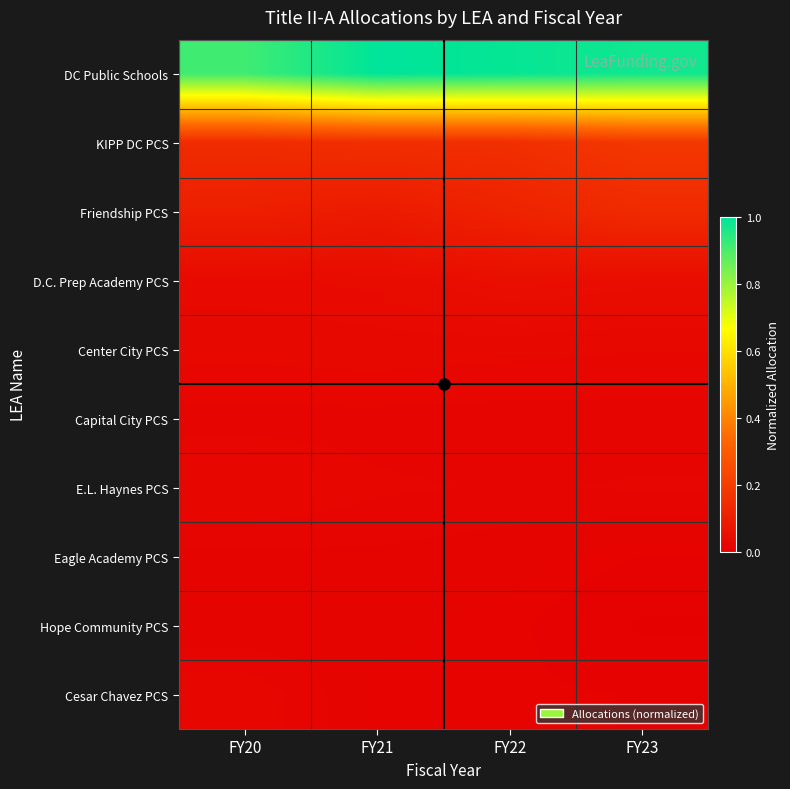

Which category has the lowest value across all series?

FY23